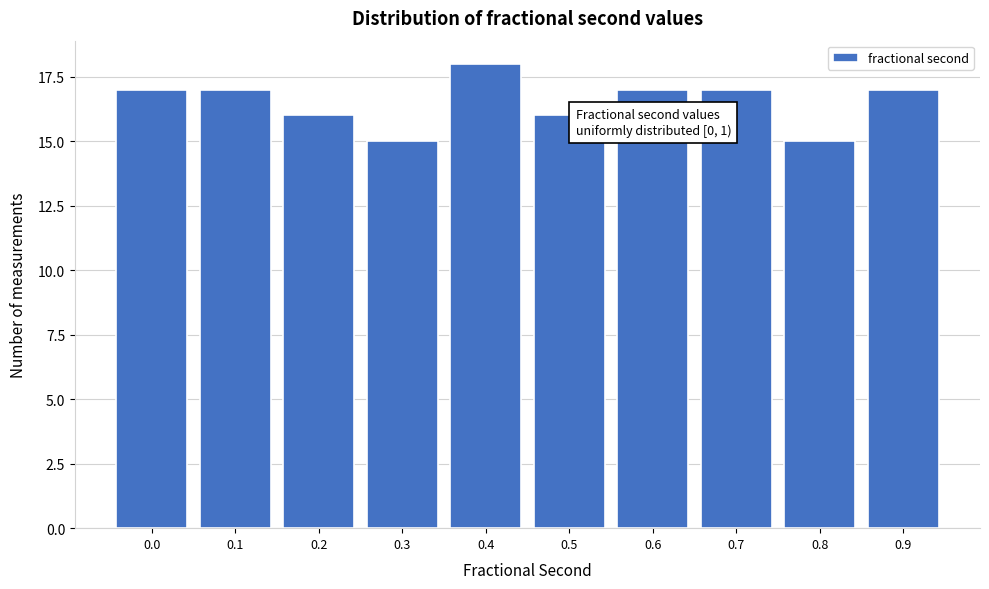

Reading left to right, extract all data points from this chart.

0.0=17	0.1=17	0.2=16	0.3=15	0.4=18	0.5=16	0.6=17	0.7=17	0.8=15	0.9=17